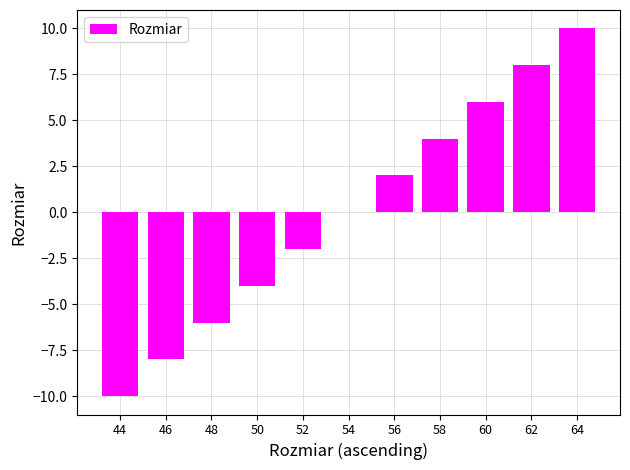

Which label corresponds to the largest value in the chart?

64